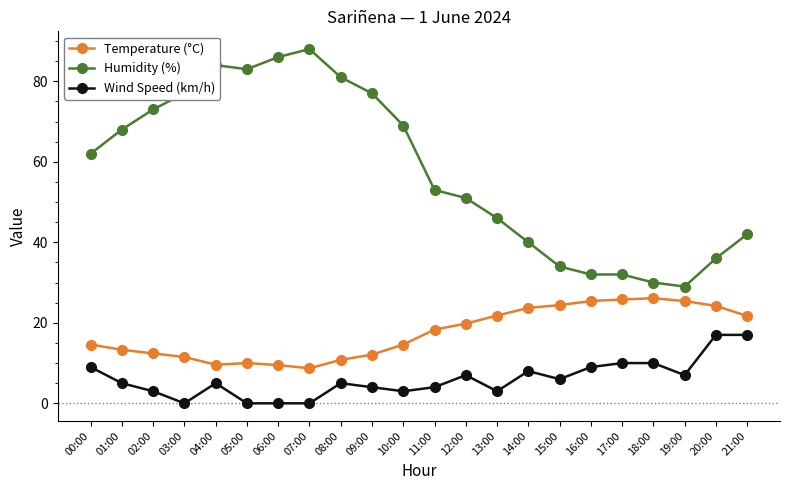

Is this an area chart (filled region under the line)?

No